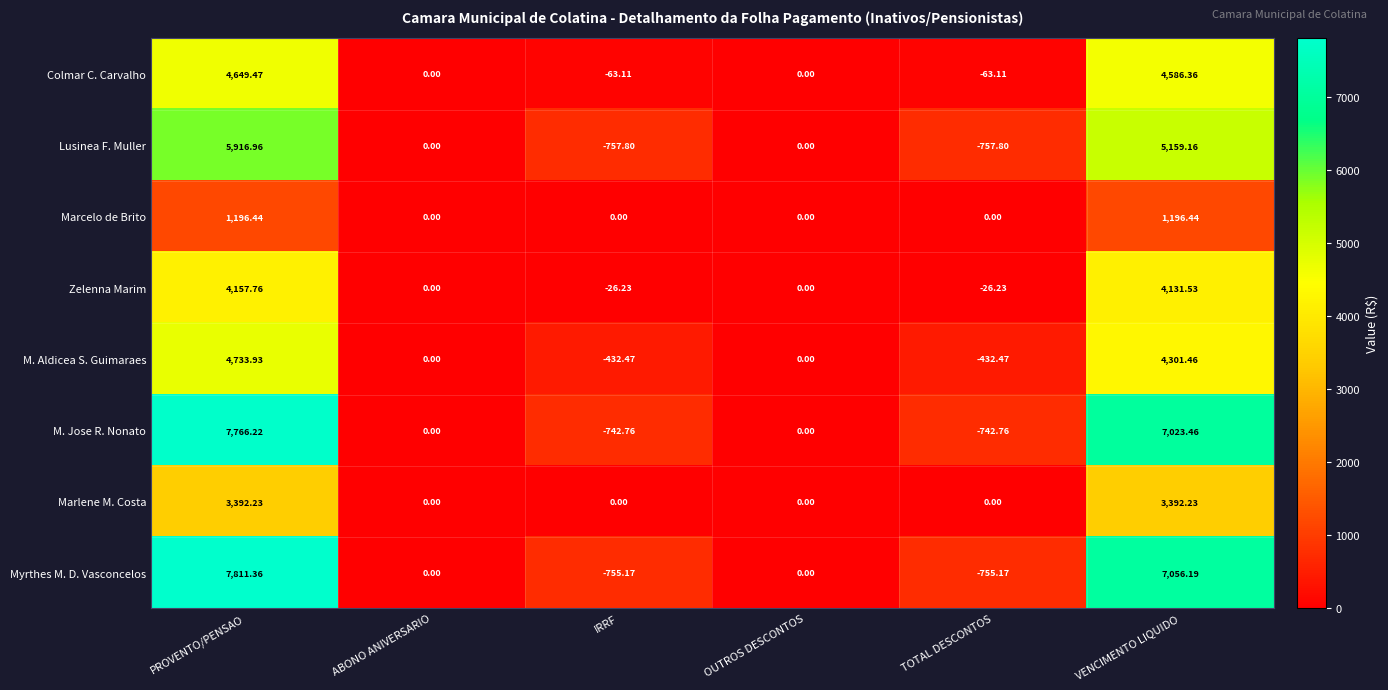

How many negative values does the Lusinea F. Muller series have?

2